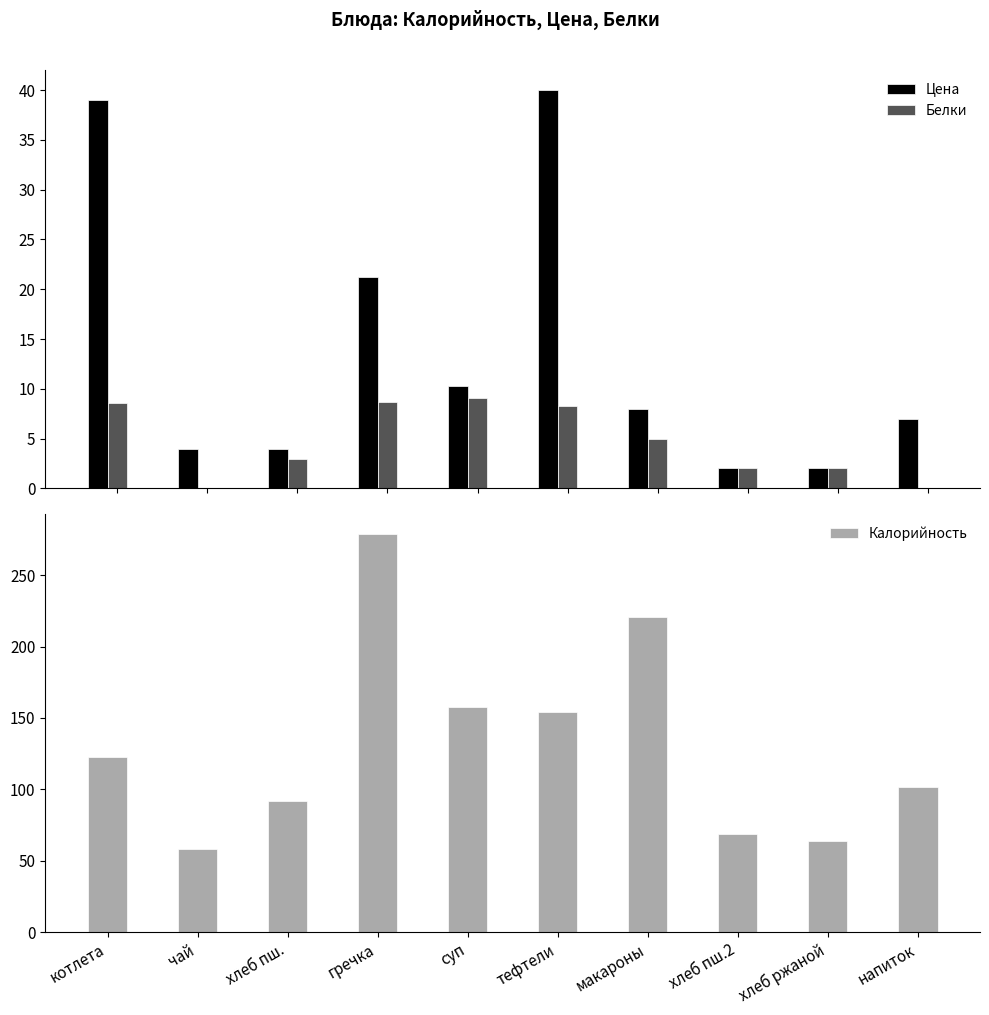

Which category has the lowest value in the Белки series?

чай